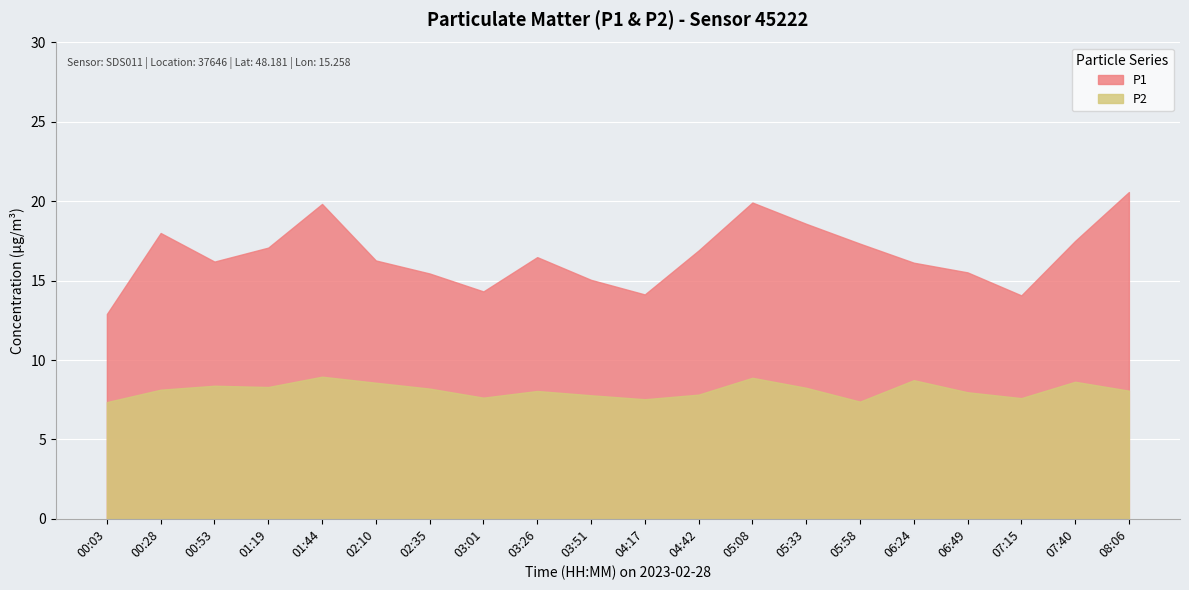

At which category does P2 reach its first local valley?

01:19